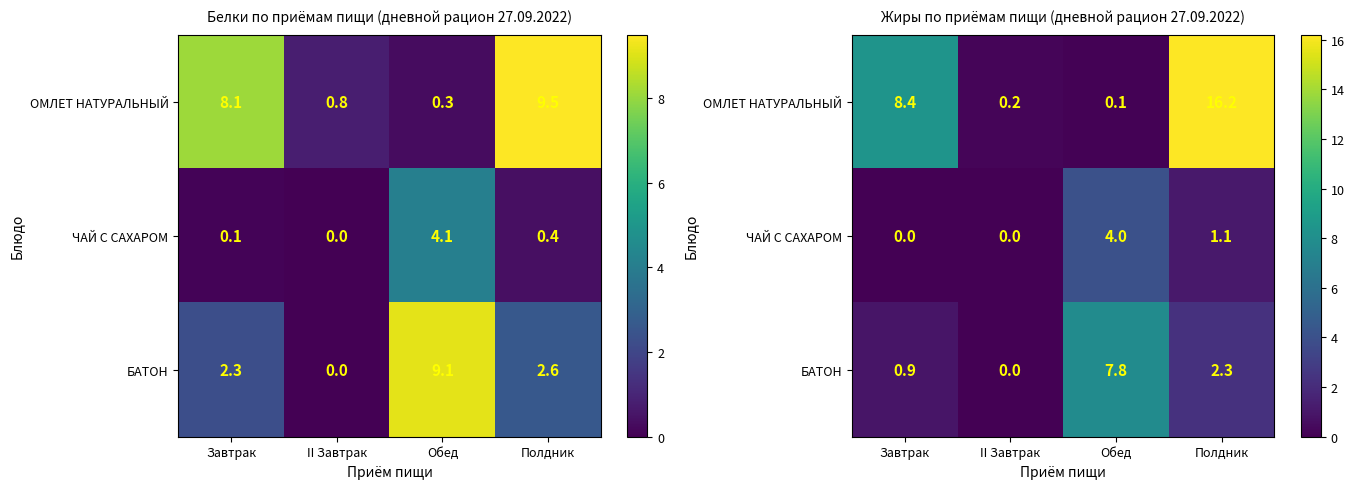

At which label does ОМЛЕТ НАТУРАЛЬНЫЙ first exceed 8?

Завтрак